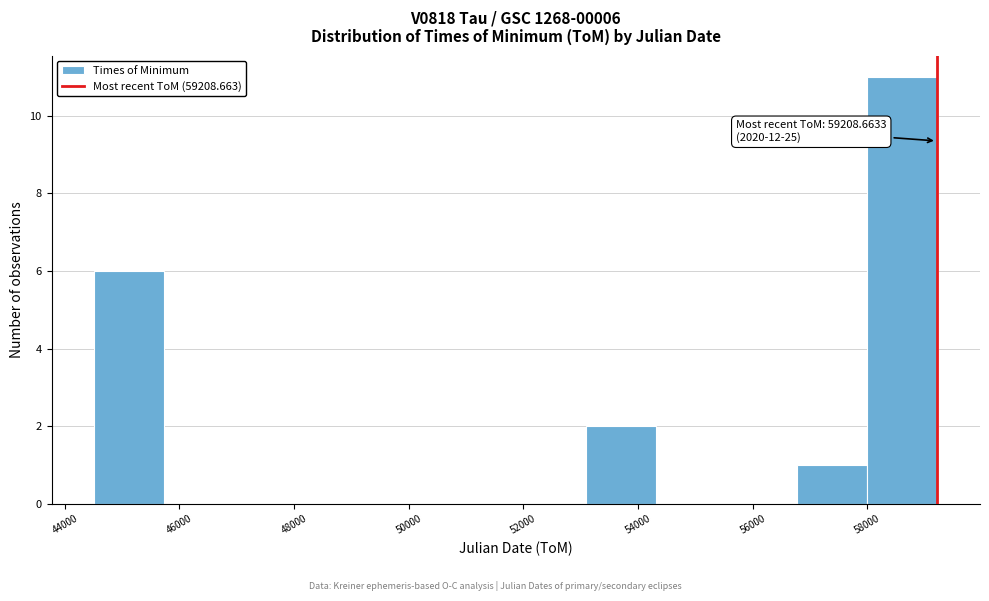

Over which range of the x-axis is the bar tallest?

58000 to 59200